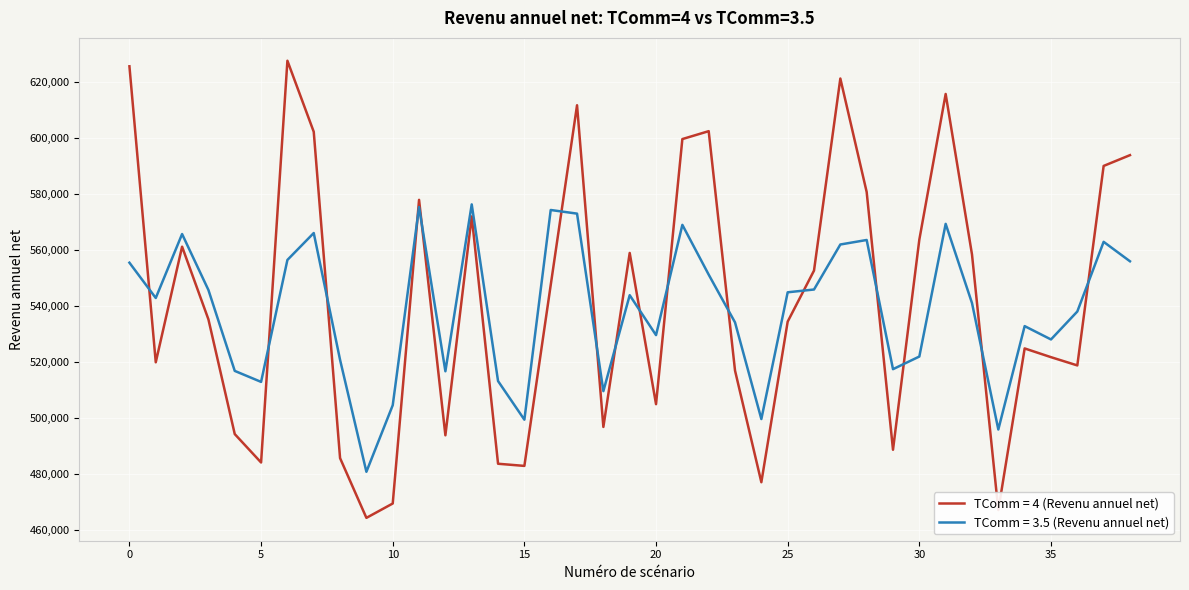

True or false: TComm = 3.5 (Revenu annuel net) and TComm = 4 (Revenu annuel net) cross at least once.

True